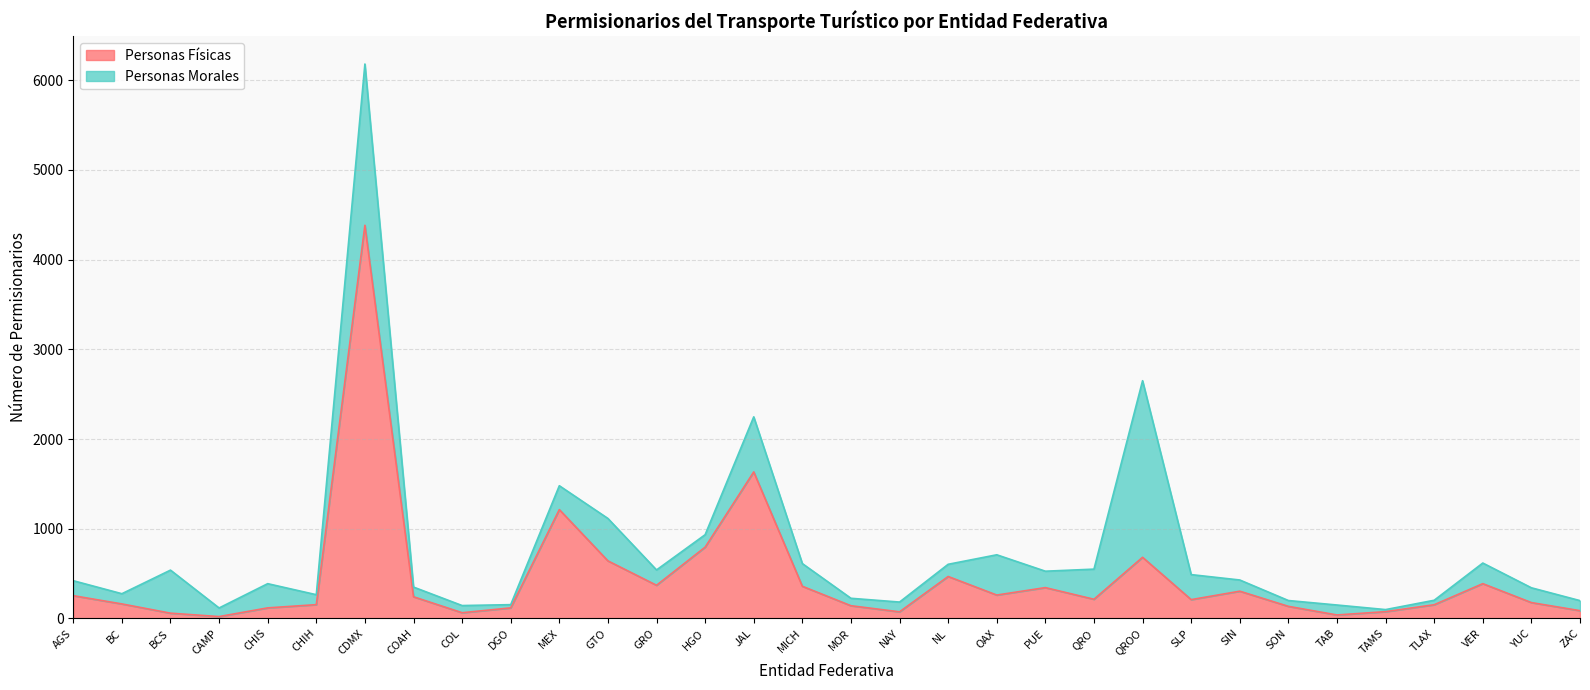

Reading right to left, extract all data points from this chart.

ZAC=86	YUC=176	VER=387	TLAX=152	TAMS=75	TAB=38	SON=134	SIN=303	SLP=209	QROO=681	QRO=213	PUE=343	OAX=260	NL=467	NAY=73	MOR=141	MICH=358	JAL=1633	HGO=794	GRO=369	GTO=641	MEX=1213	DGO=117	COL=63	COAH=241	CDMX=4383	CHIH=153	CHIS=117	CAMP=20	BCS=58	BC=161	AGS=253